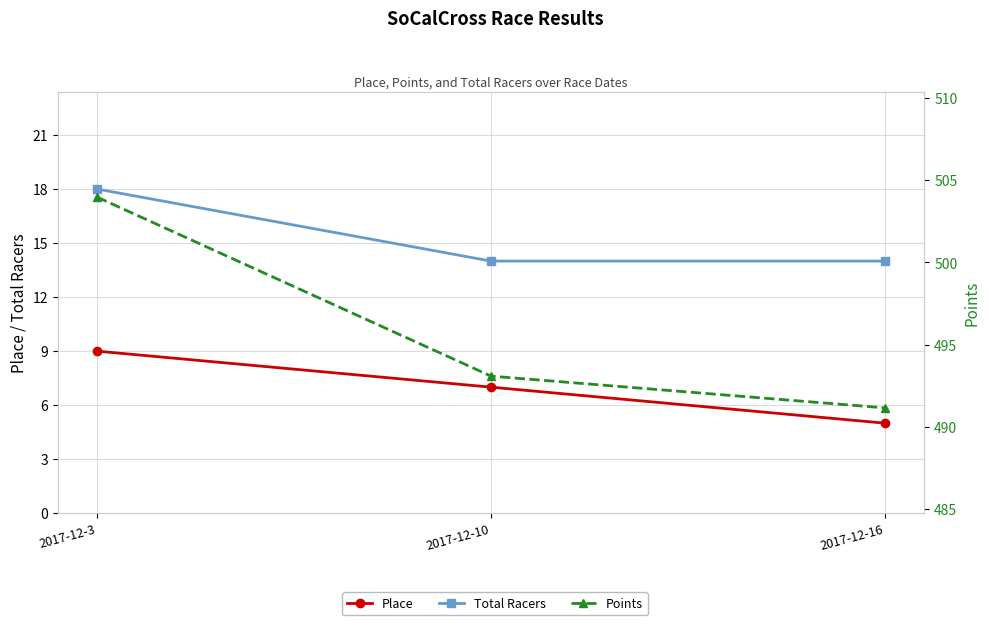

What is the spread (max minus min) of values at 2017-12-3?

495.0